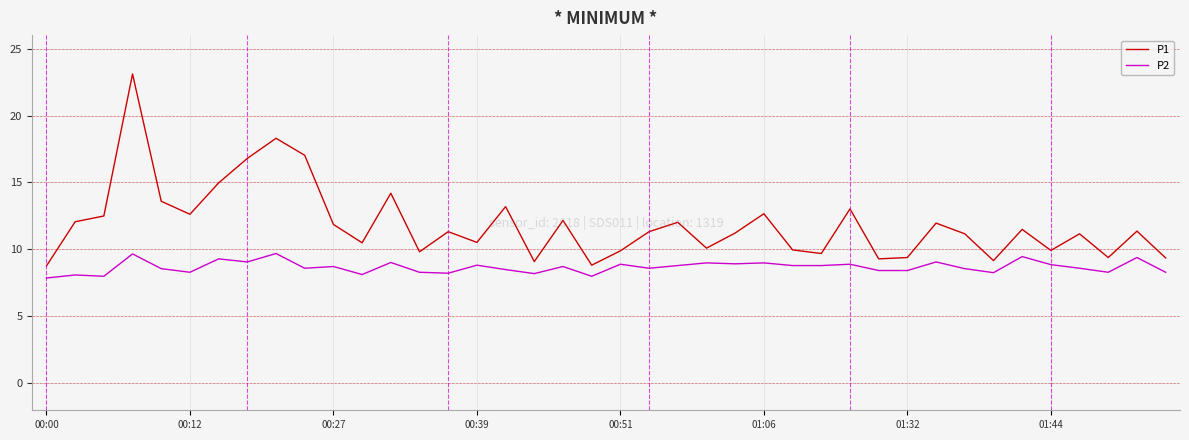

True or false: P1 and P2 intersect in this chart.

False